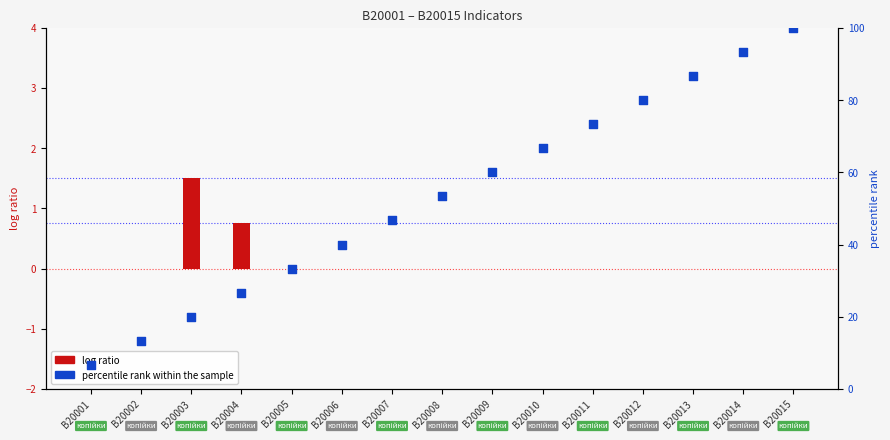

At how many categories does at least one series exceed 70?

5